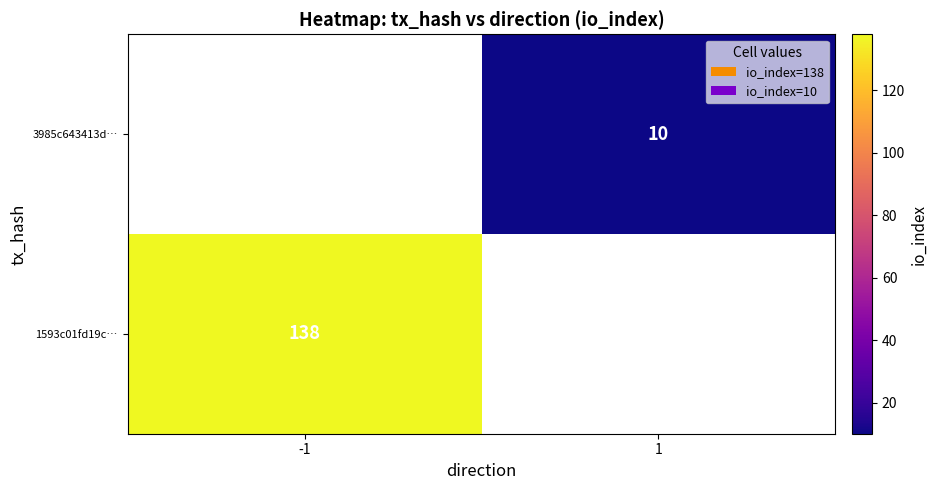

Is the value of 3985c643413d… at 1 greater than the value of 1593c01fd19c… at -1?

No